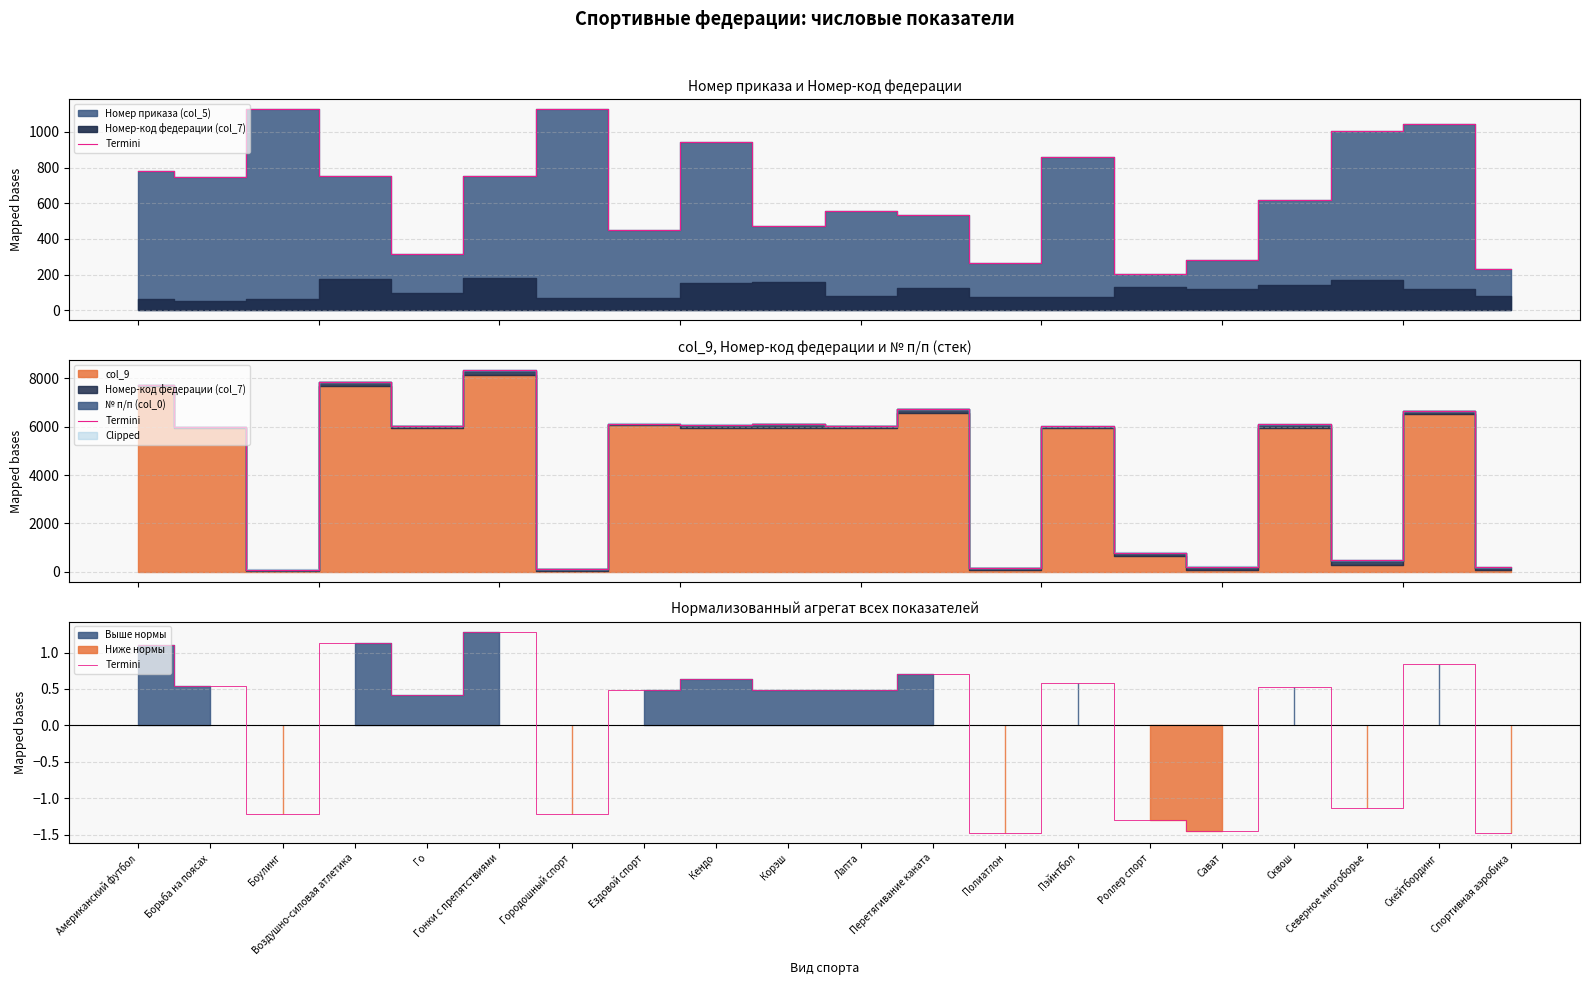

List the labels in order of value, smallest first.

Полиатлон, Спортивная аэробика, Сават, Роллер спорт, Боулинг, Городошный спорт, Северное многоборье, Го, Корэш, Ездовой спорт, Лапта, Сквош, Борьба на поясах, Пэйнтбол, Кендо, Перетягивание каната, Скейтбординг, Американский футбол, Воздушно-силовая атлетика, Гонки с препятствиями